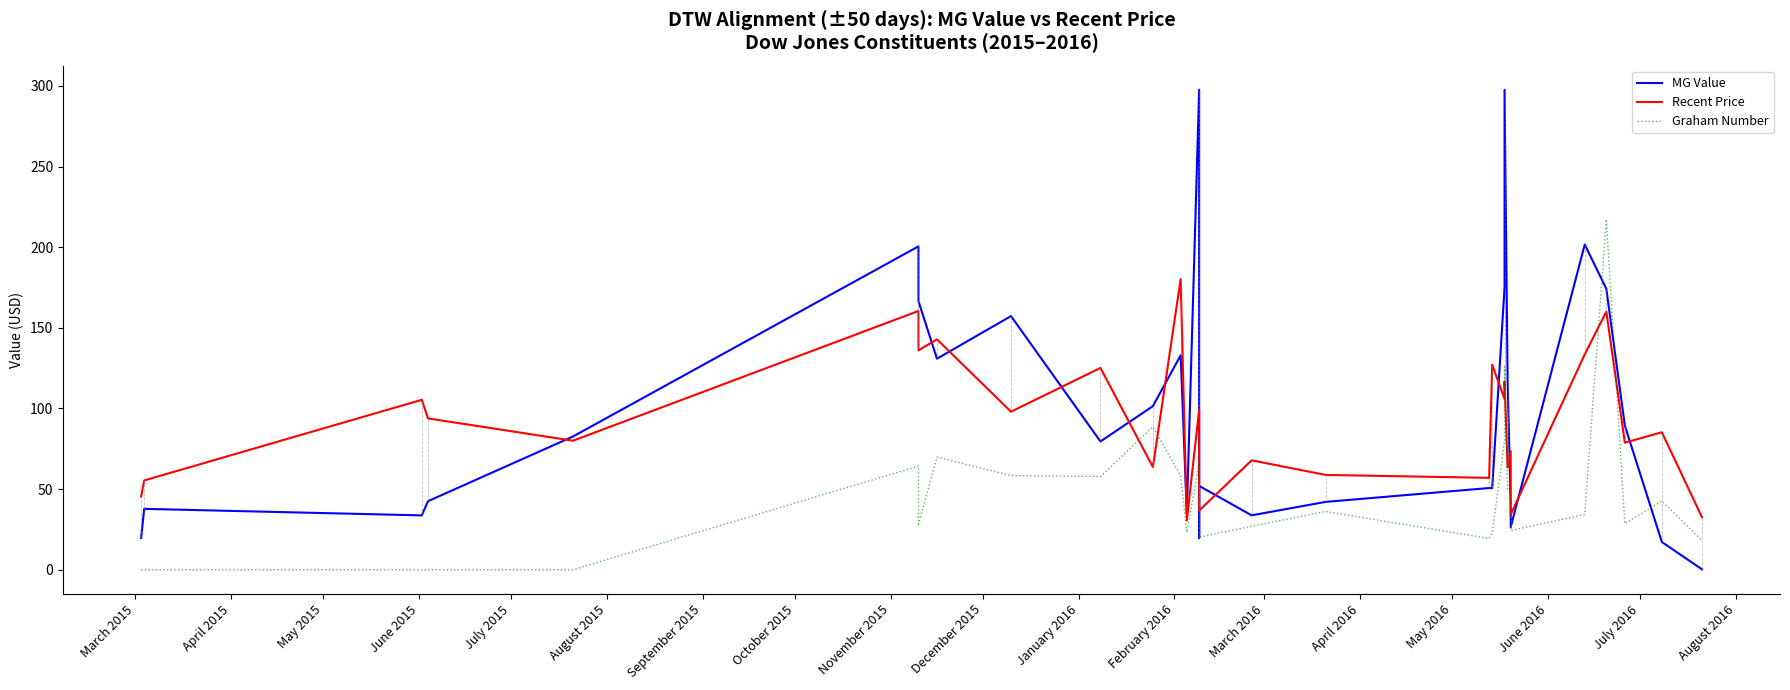

In MG Value, how many points are higher than both neighbors (excluding endpoints)?

9